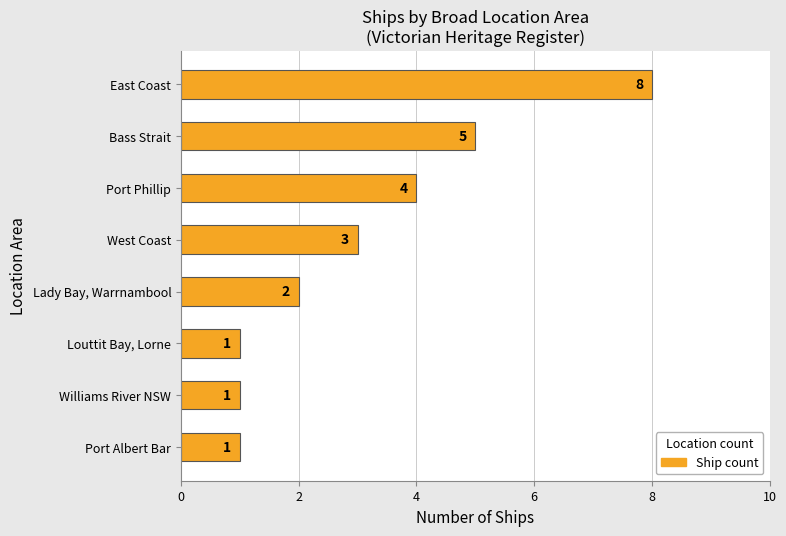

Approximately how many times larger is the value at Louttit Bay, Lorne compared to West Coast?

0.3